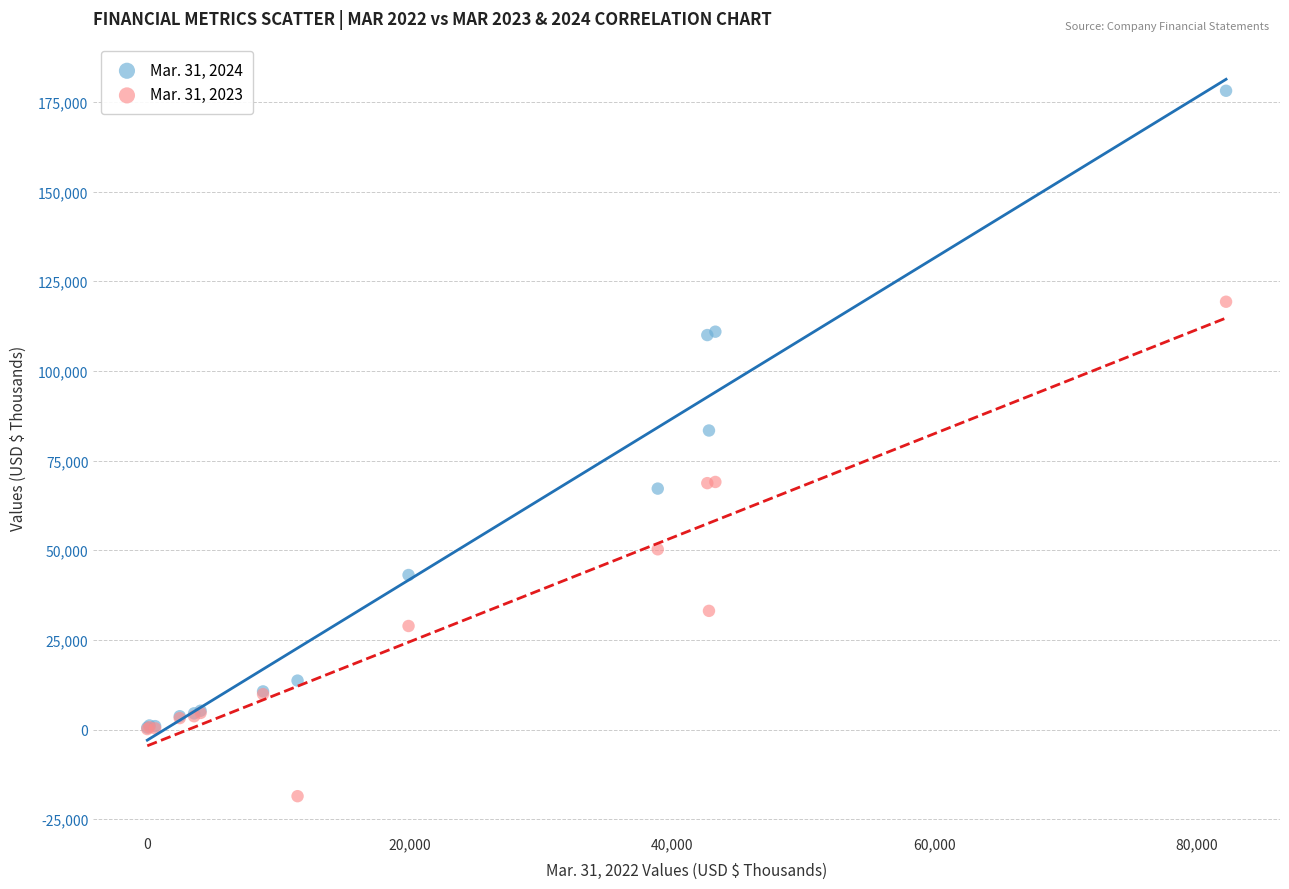

Which series reaches the minimum Y coordinate?

Mar. 31, 2023